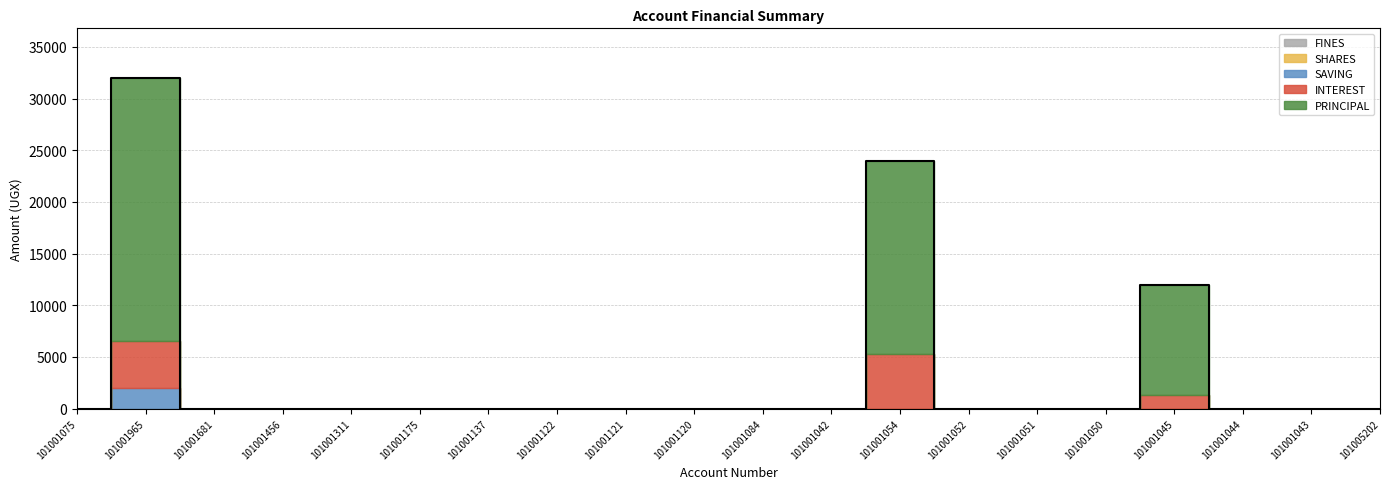

Which series has the largest range (max minus min)?

PRINCIPAL